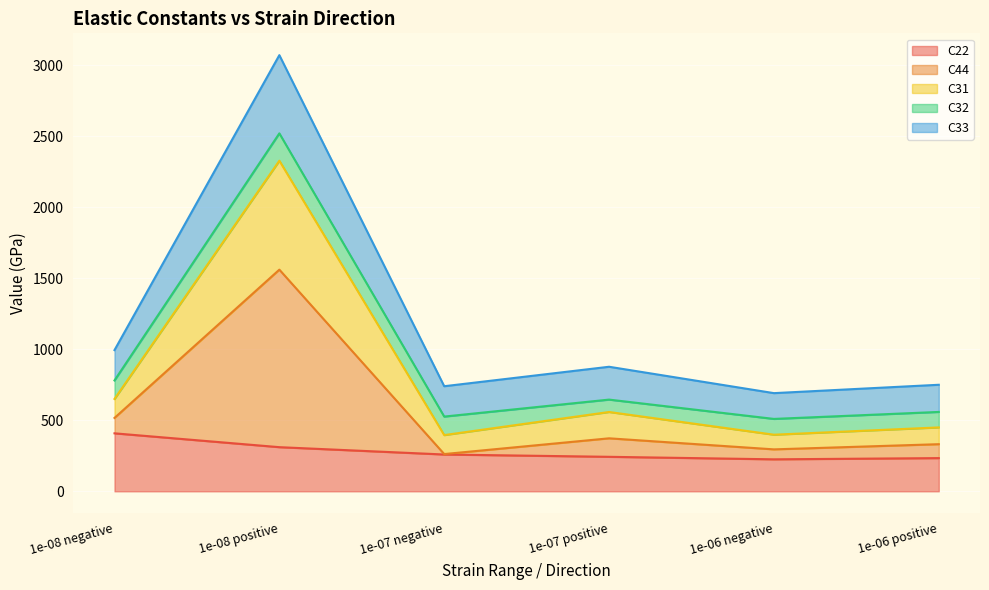

At which label does C22 reach its peak?

1e-08 negative